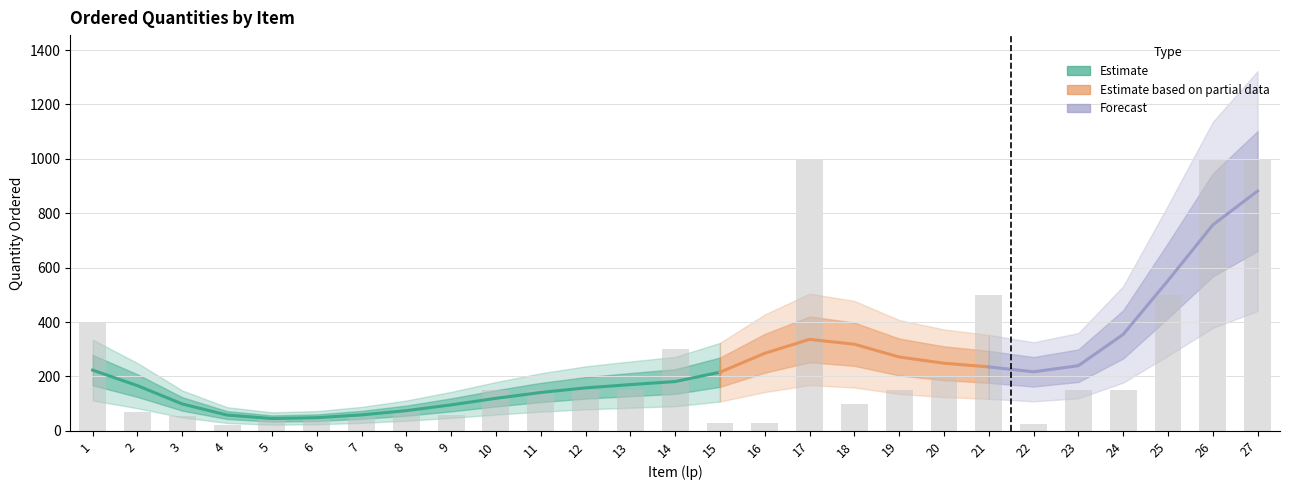

What is the sum of all values?

6555